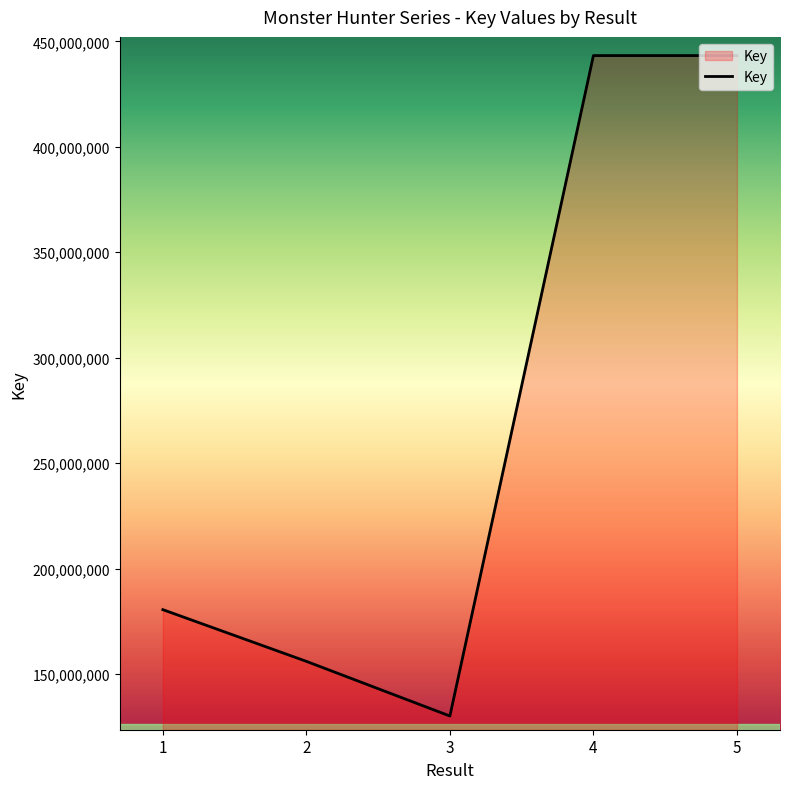

Which label corresponds to the smallest value in the chart?

3